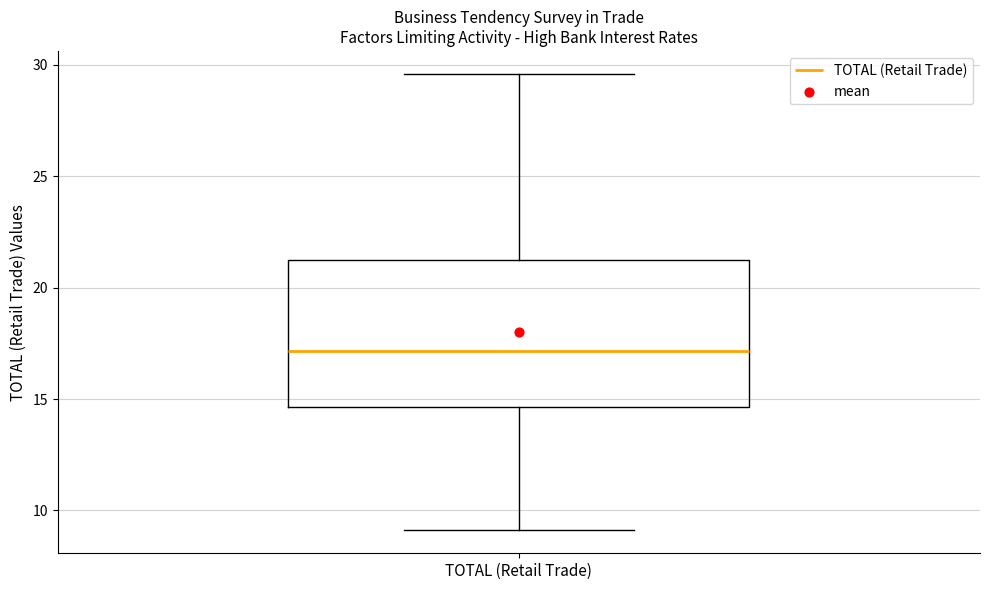

Read this box plot against the y-axis: the position of the median line, the range covered by the box, and the ends of both whiskers. The values are not printed on the chart, so give them approximately, as read against the axis.

median 17.0, box 14.5 to 21.5, whiskers 9.0 to 29.5